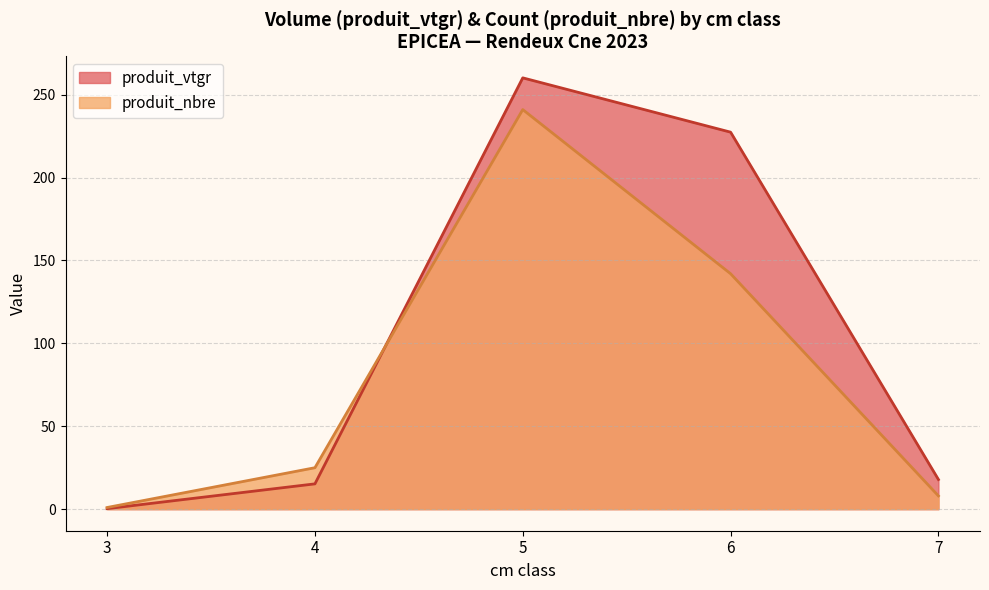

At 7, list the series in order from smallest to largest.

produit_nbre, produit_vtgr